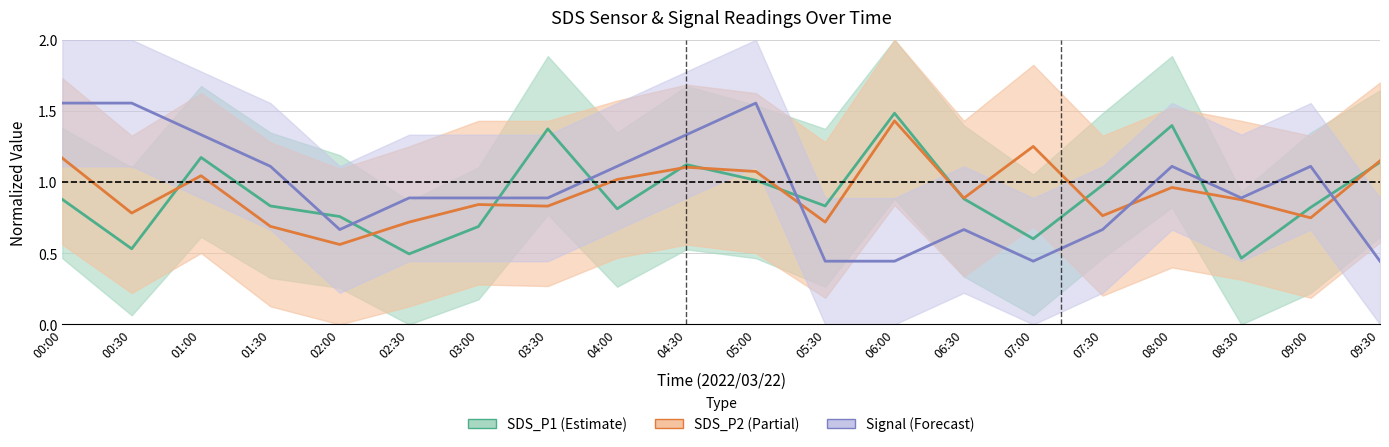

What is the label of the 19th point from the right?

00:30